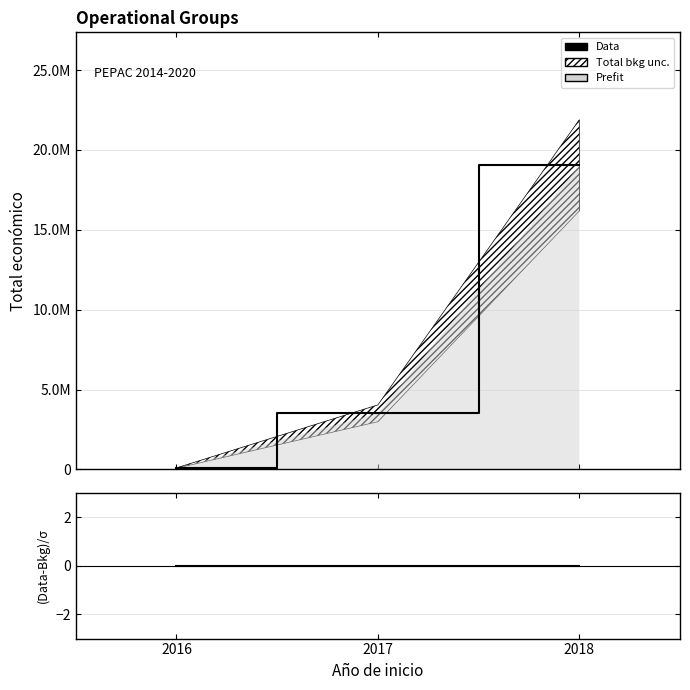

Which series has the widest spread of values?

Data